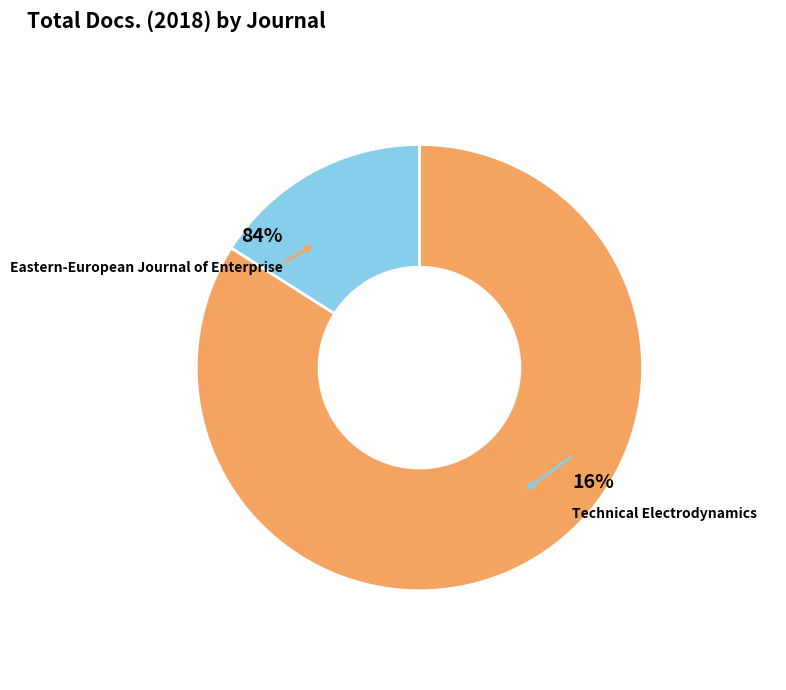

Rank the categories by value from lowest to highest.

Technical Electrodynamics, Eastern-European Journal of Enterprise